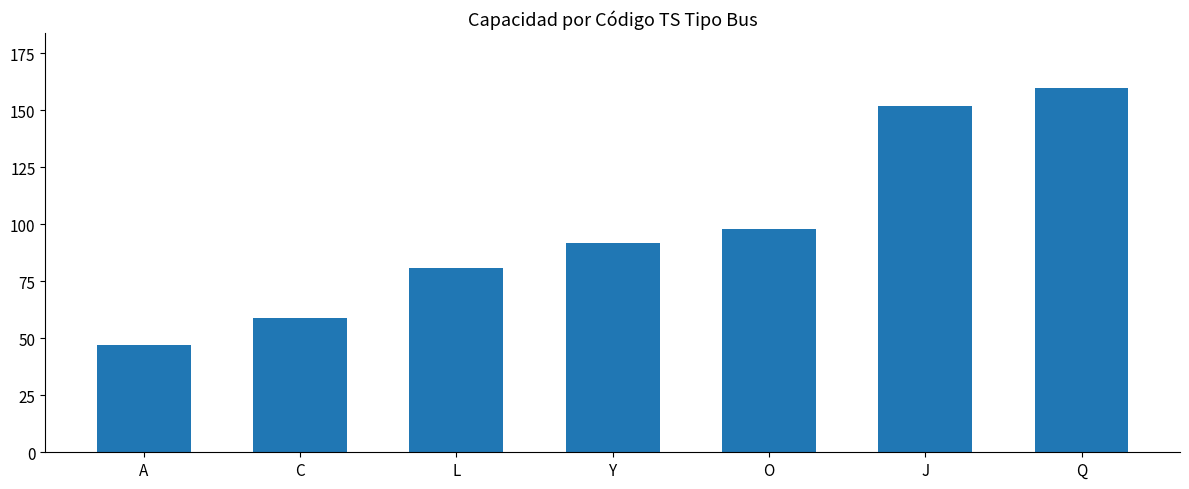

What is the difference between the values at L and Q?

79